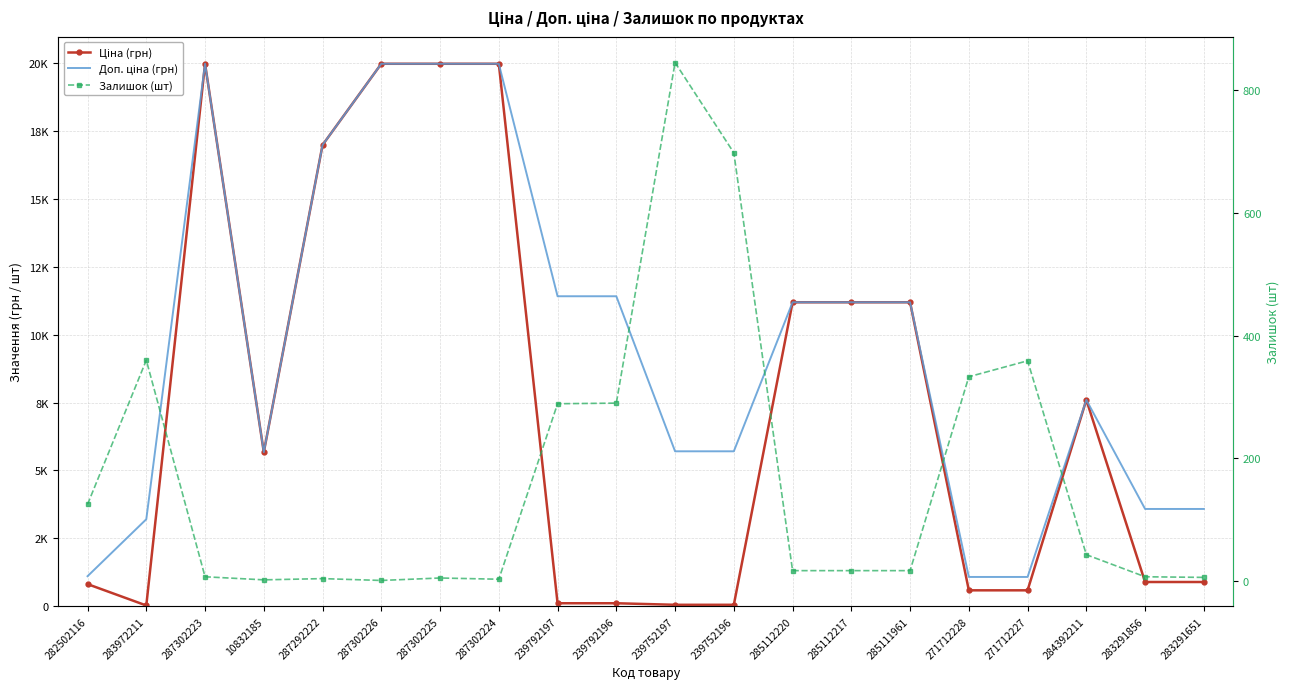

True or false: Ціна (грн) and Доп. ціна (грн) cross at least once.

False